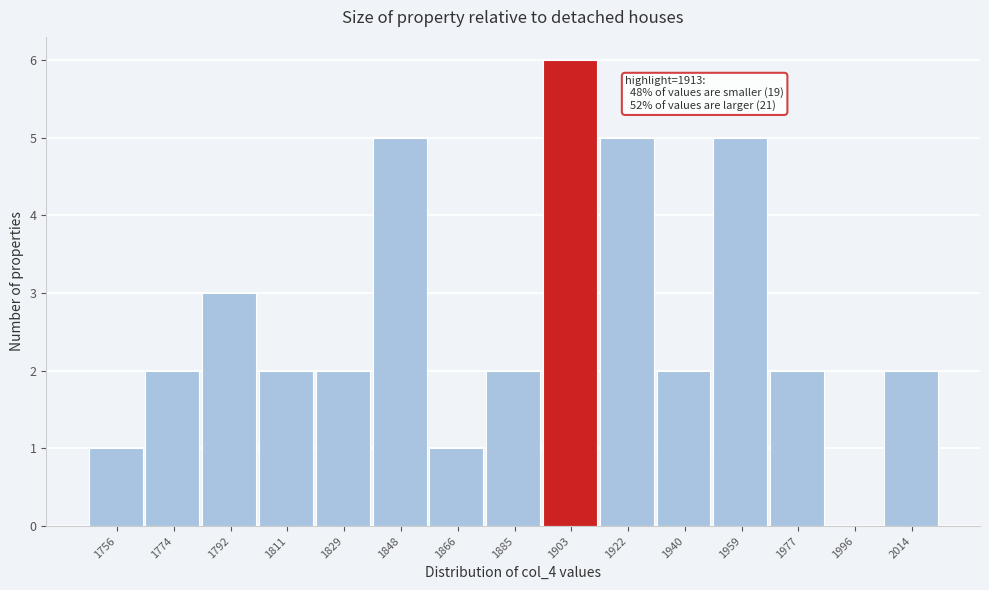

Reading right to left, what are all the values shown in this chart?

2014=2	1996=0	1977=2	1959=5	1940=2	1922=5	1903=6	1885=2	1866=1	1848=5	1829=2	1811=2	1792=3	1774=2	1756=1